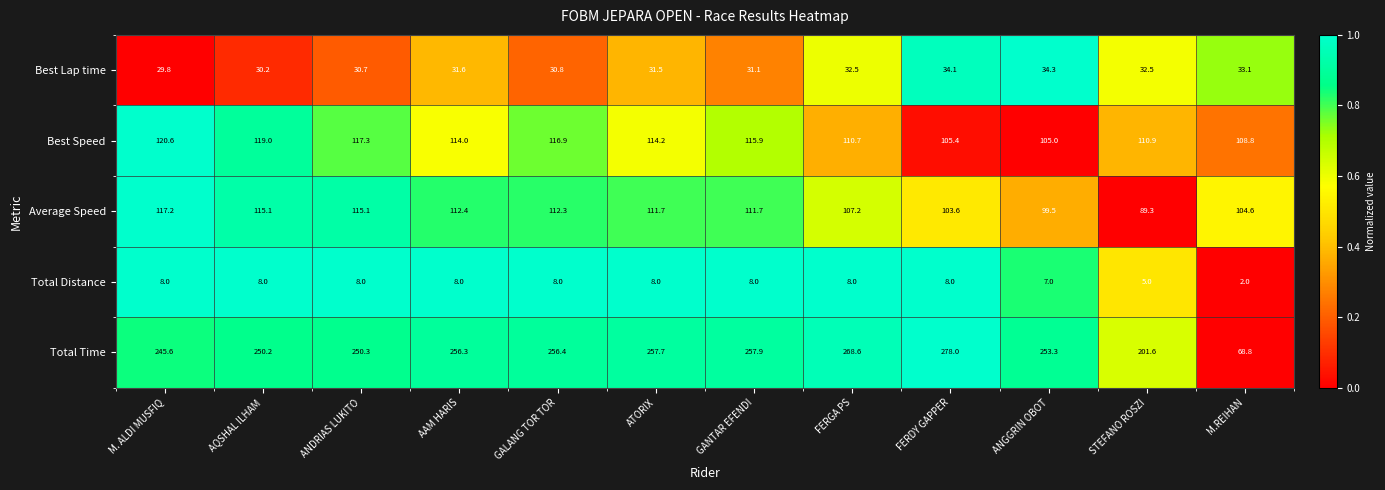

How many categories are shown in the chart?

12